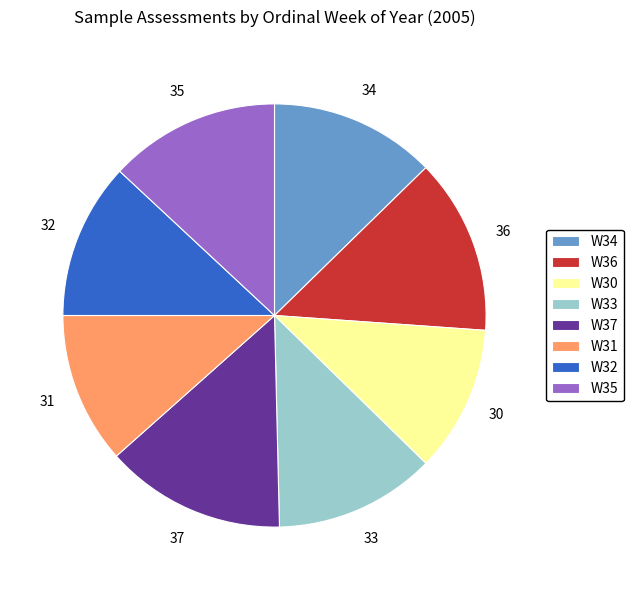

Is it true that W35 is 5% of the pie?

False